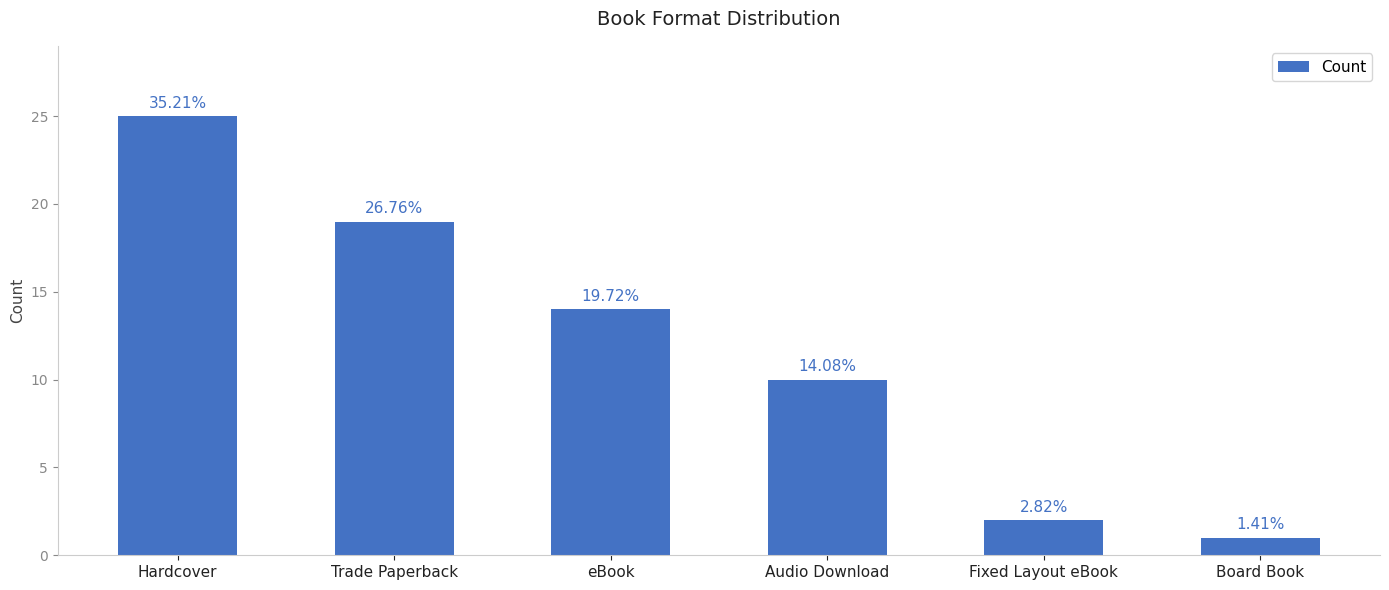

How many bars are there in total?

6